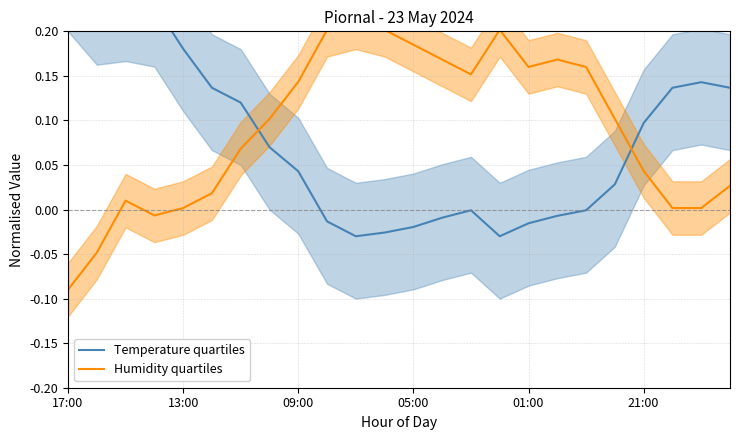

Is the value of Temperature quartiles at 19 greater than the value of Humidity quartiles at 7?

No